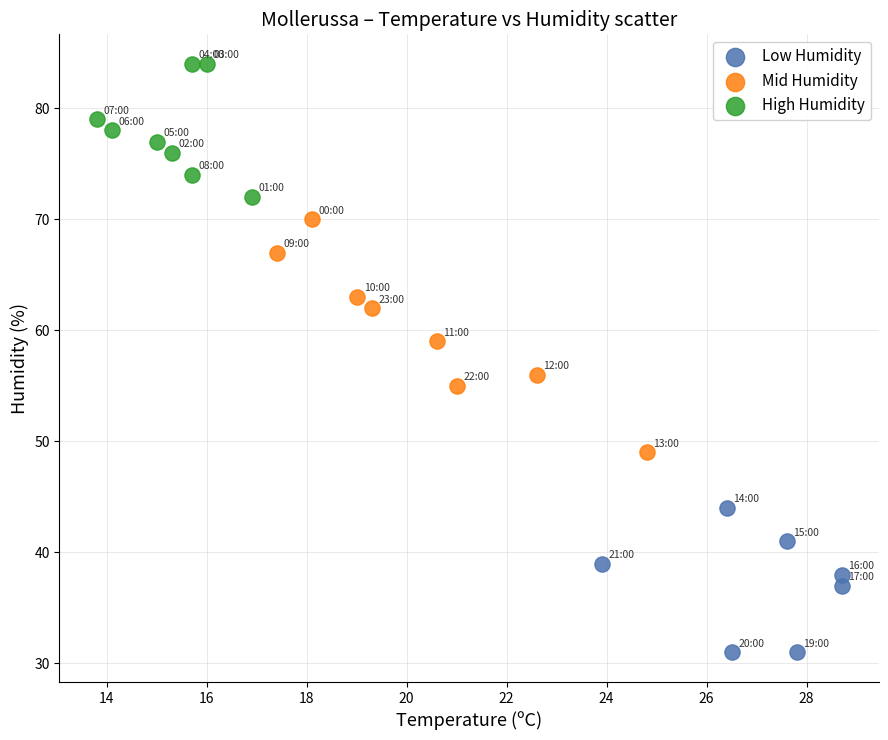

Which series reaches the minimum Y coordinate?

Low Humidity